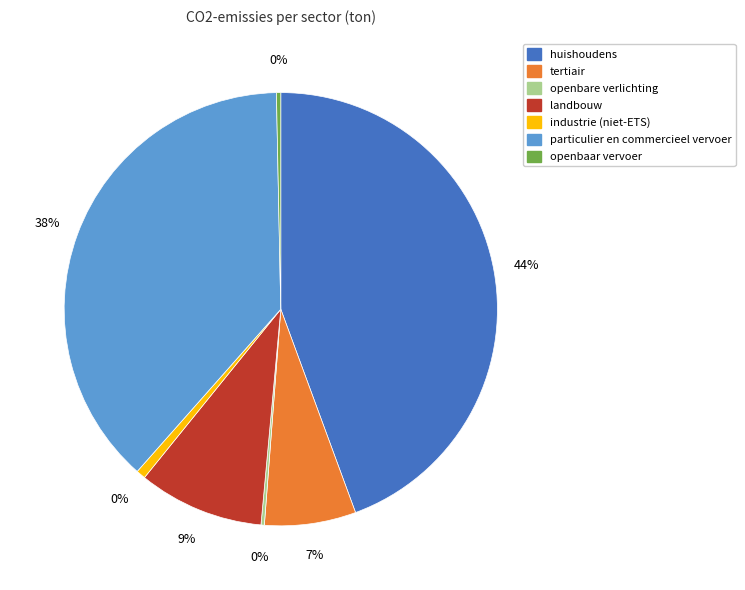

How many slices are in this pie chart?

7